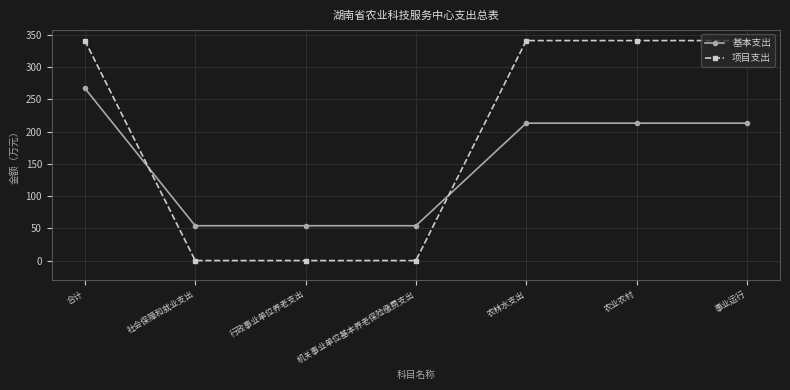

Which series has the largest range (max minus min)?

项目支出